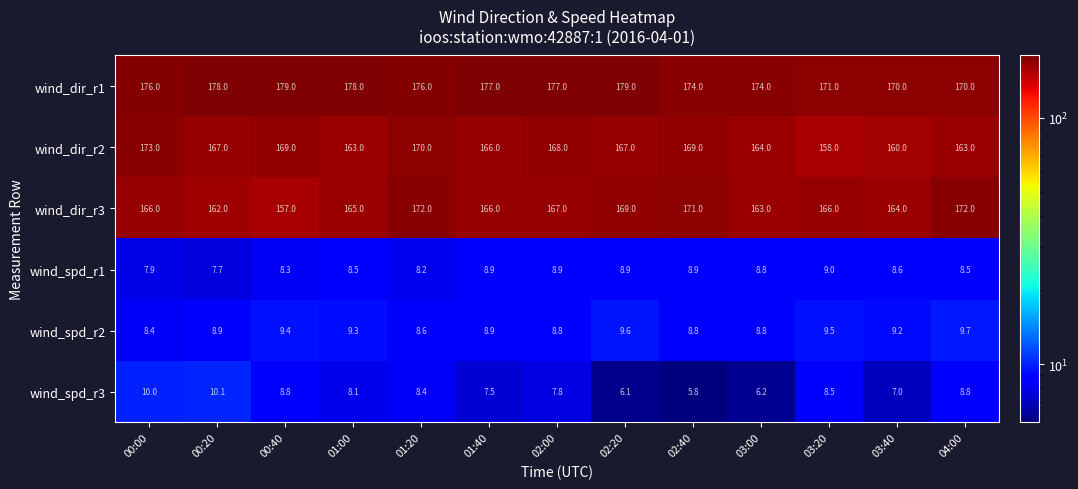

The value of wind_dir_r3 at 02:20 is 223.8. True or false?

False